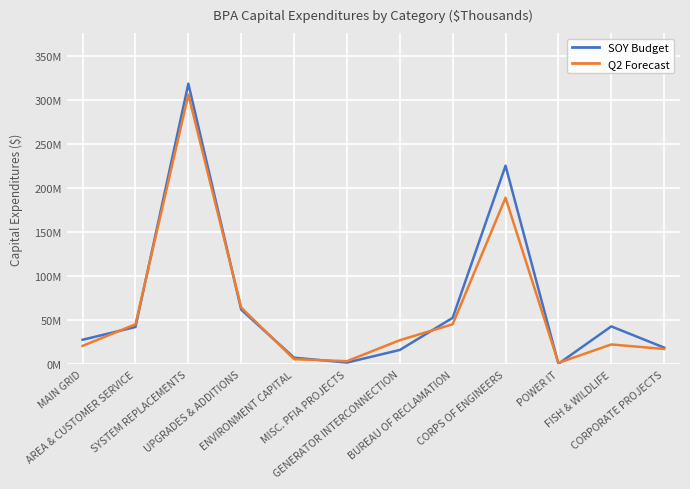

Reading left to right, extract all data points from this chart.

SOY Budget: MAIN GRID=27.8	AREA & CUSTOMER SERVICE=42.3	SYSTEM REPLACEMENTS=318.5	UPGRADES & ADDITIONS=62.0	ENVIRONMENT CAPITAL=7.5	MISC. PFIA PROJECTS=1.9	GENERATOR INTERCONNECTION=16.2	BUREAU OF RECLAMATION=52.7	CORPS OF ENGINEERS=225.4	POWER IT=0.6	FISH & WILDLIFE=43.0	CORPORATE PROJECTS=18.9
Q2 Forecast: MAIN GRID=20.9	AREA & CUSTOMER SERVICE=45.4	SYSTEM REPLACEMENTS=306.1	UPGRADES & ADDITIONS=64.4	ENVIRONMENT CAPITAL=5.8	MISC. PFIA PROJECTS=3.5	GENERATOR INTERCONNECTION=27.3	BUREAU OF RECLAMATION=45.4	CORPS OF ENGINEERS=189.0	POWER IT=1.6	FISH & WILDLIFE=22.5	CORPORATE PROJECTS=17.4